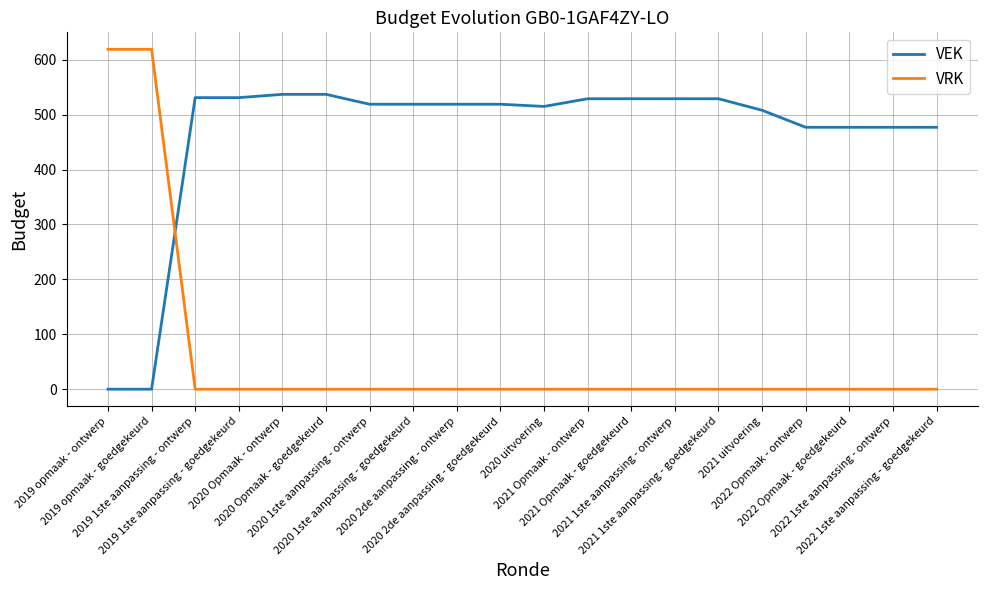

Rank the series by their average value, from highest to lowest.

VEK, VRK